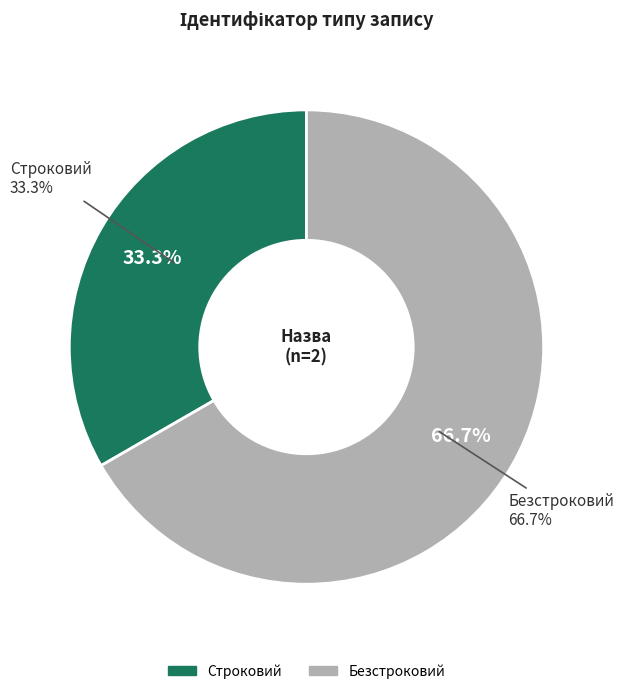

Does Строковий account for over 50% of the chart?

No